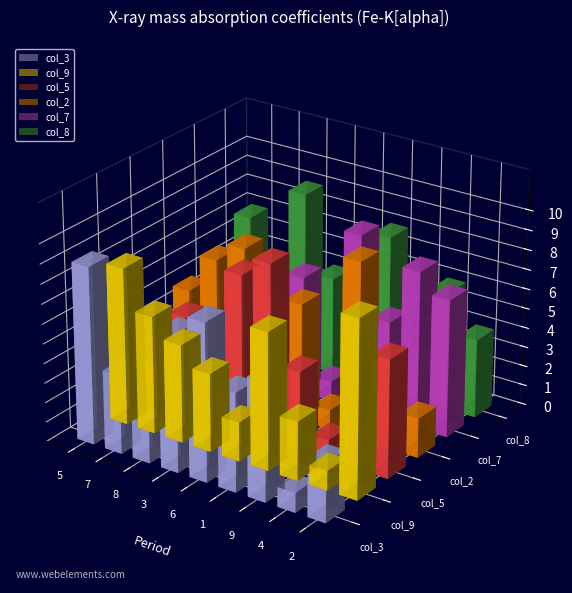

Between 6 and 5, which is larger?

5